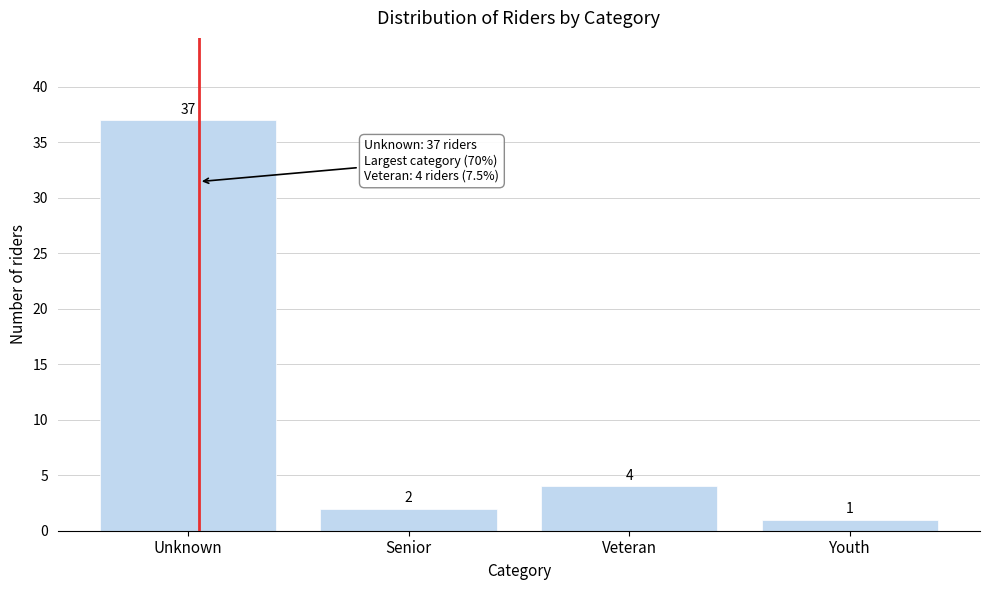

Reading right to left, list all the values displayed in this chart.

1	4	2	37